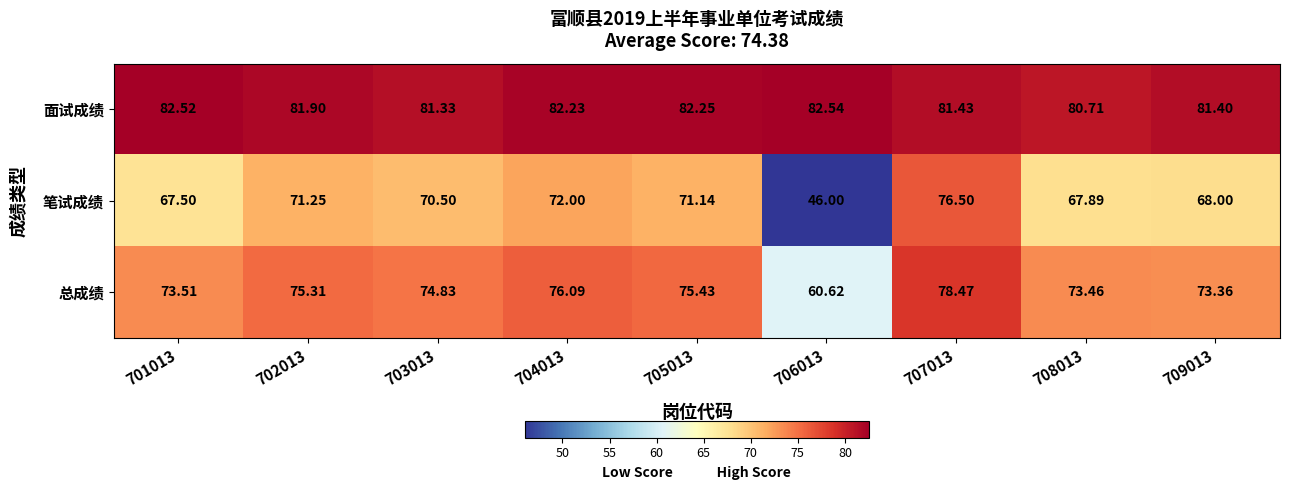

Is the value of 笔试成绩 at 706013 greater than the value of 面试成绩 at 702013?

No